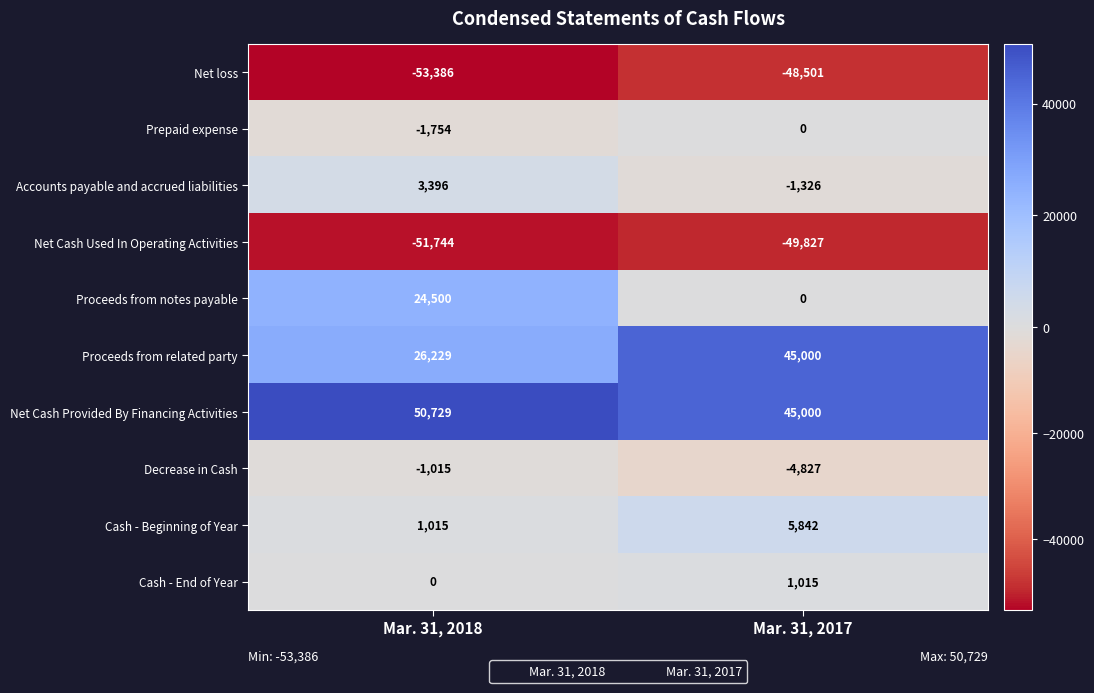

At which category is the sum across all series the highest?

Mar. 31, 2018